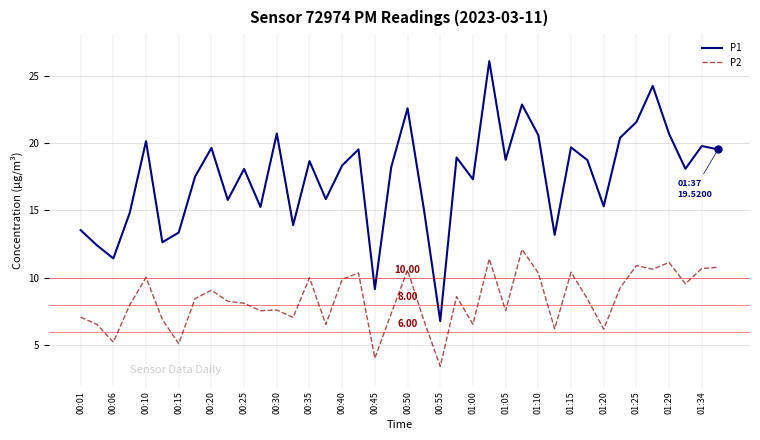

Which series has the largest total across all categories?

P1